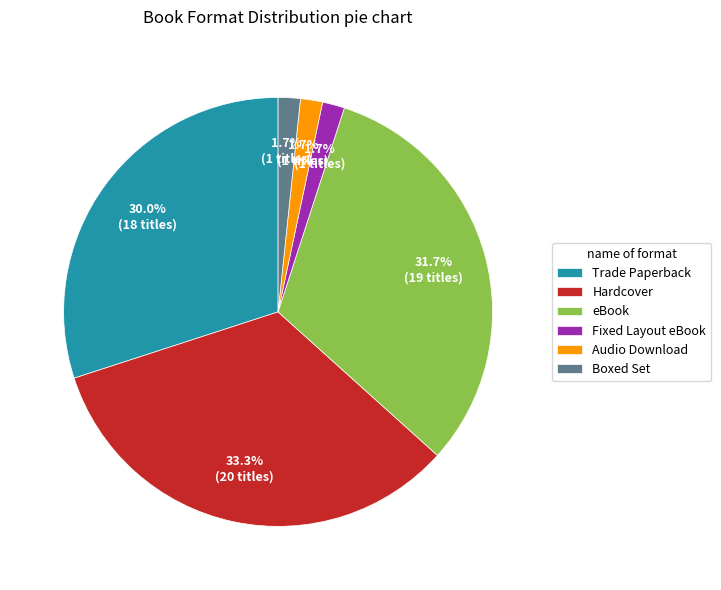

Between Boxed Set and Trade Paperback, which is larger?

Trade Paperback